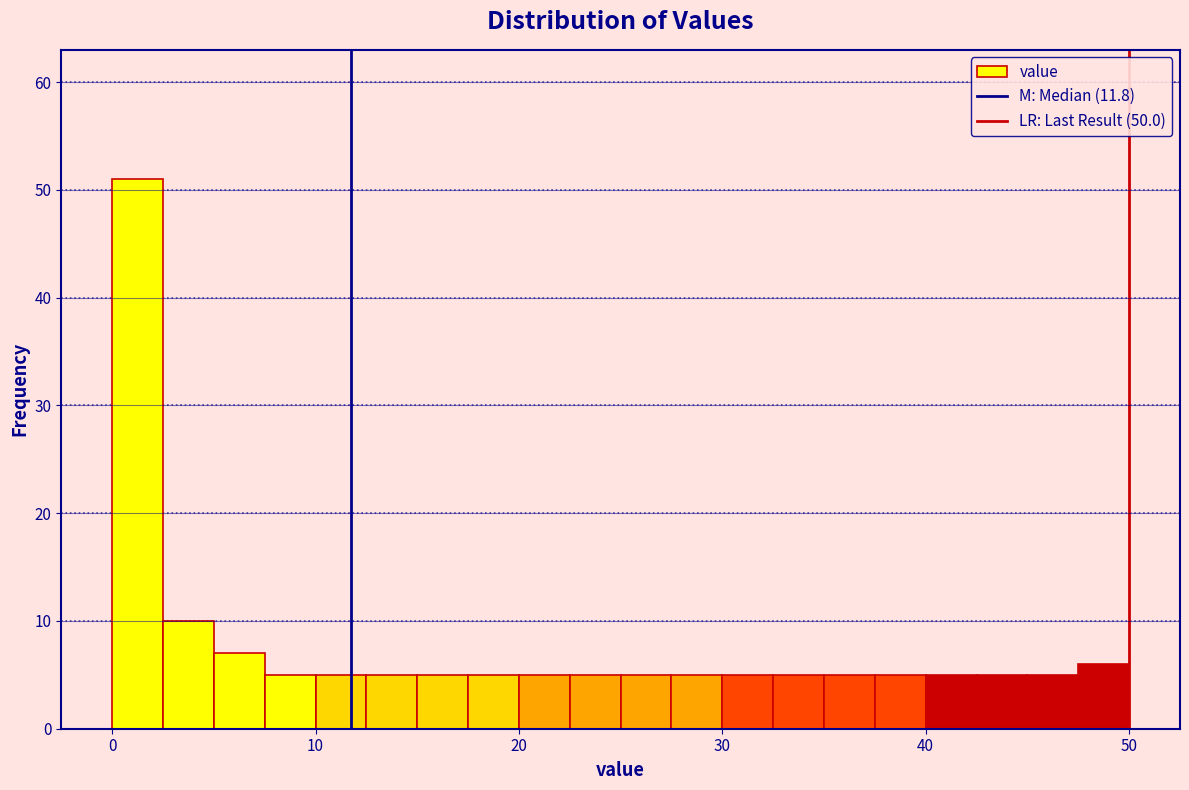

Around what value on the x-axis is the tallest bar? Give the approximate position of its centre, as read against the axis.

1